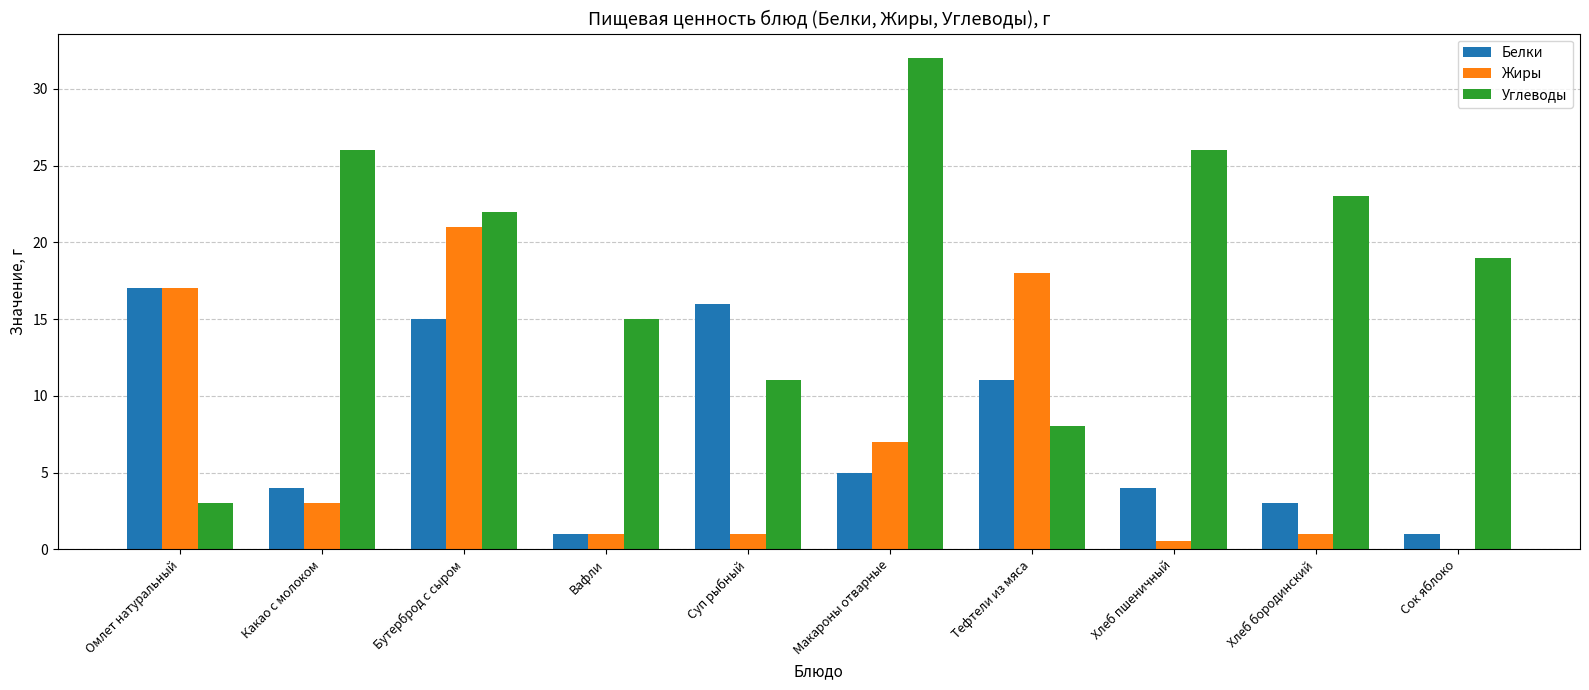

At which category is the sum across all series the highest?

Бутерброд с сыром